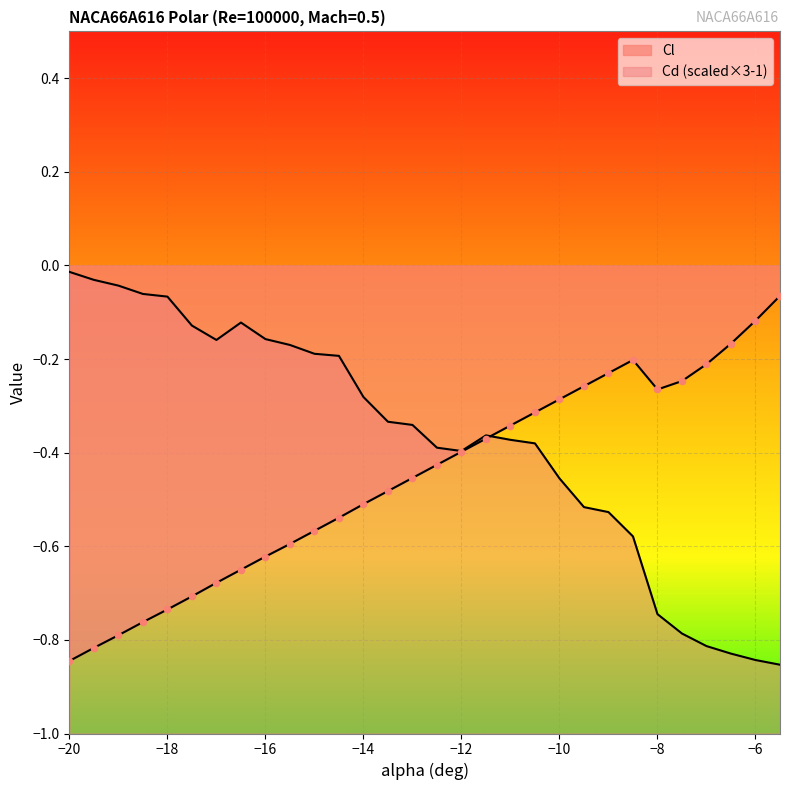

What is the total value across all series at -16.5?

-0.8